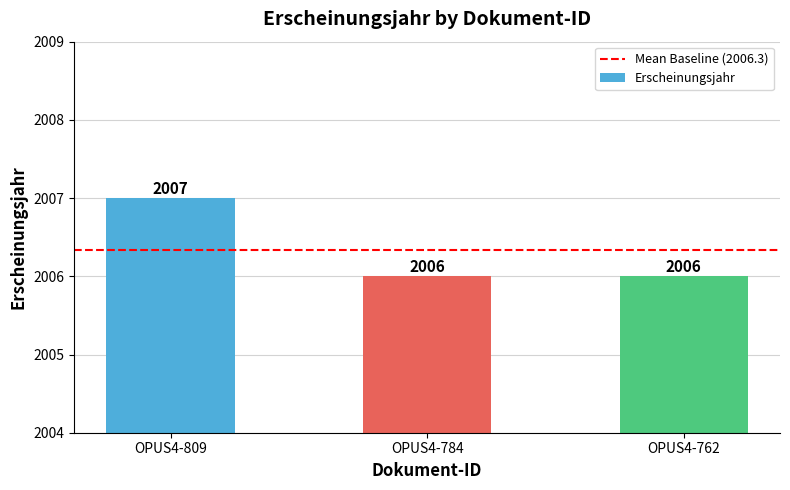

What is the ratio of the value at OPUS4-784 to the value at OPUS4-762?

1.0